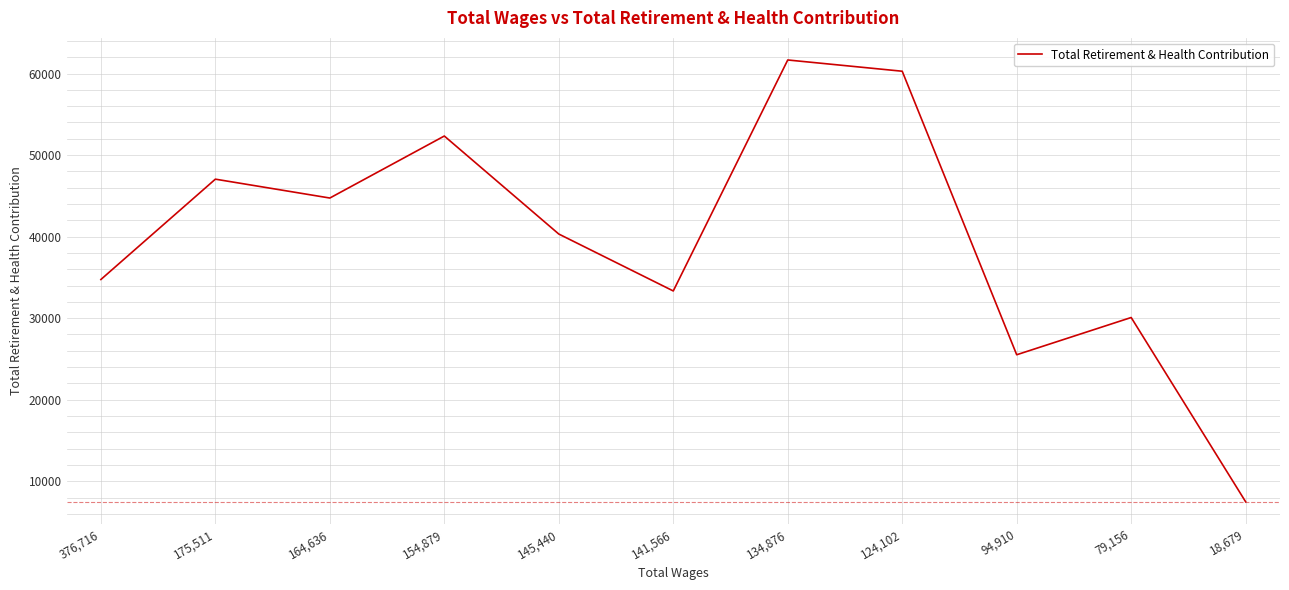

What is the ratio of the value at 124,102 to the value at 154,879?

1.2